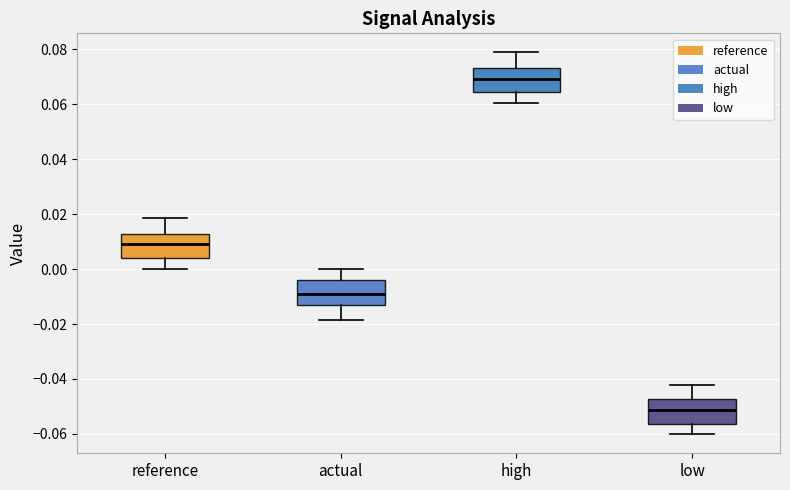

Which box's median line is the highest?

high